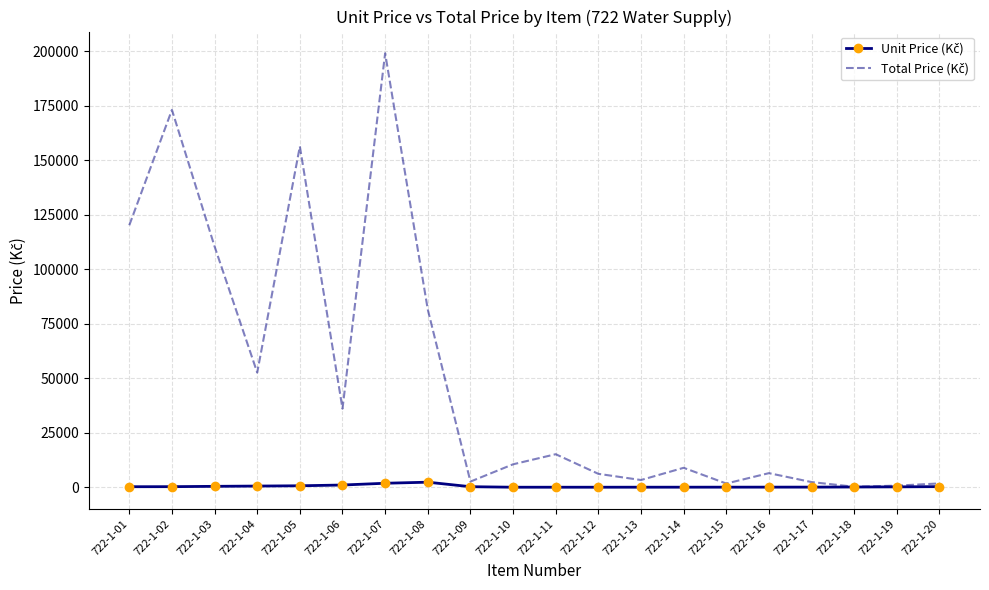

At which category is the sum across all series the highest?

722-1-07